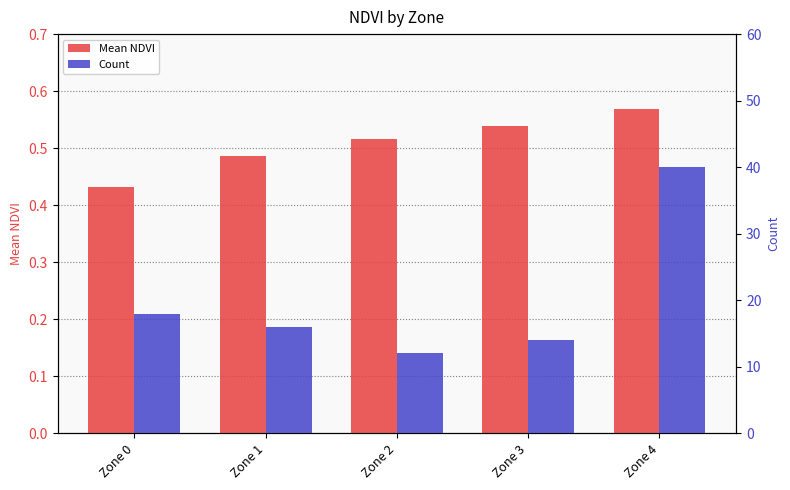

What is the difference between the maximum and second lowest values in the Mean NDVI series?

0.1